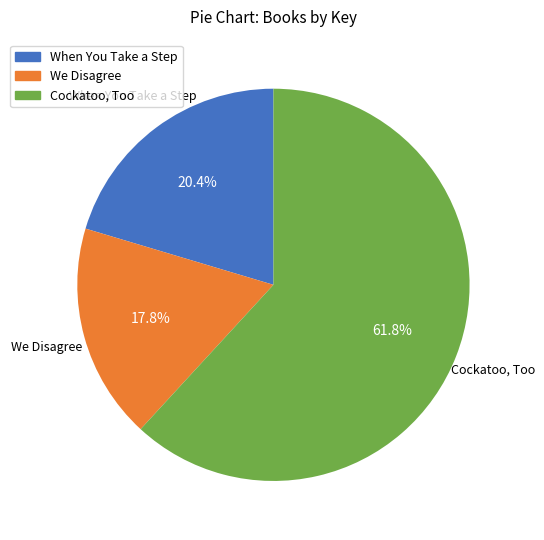

Is there a majority slice in this chart?

Yes